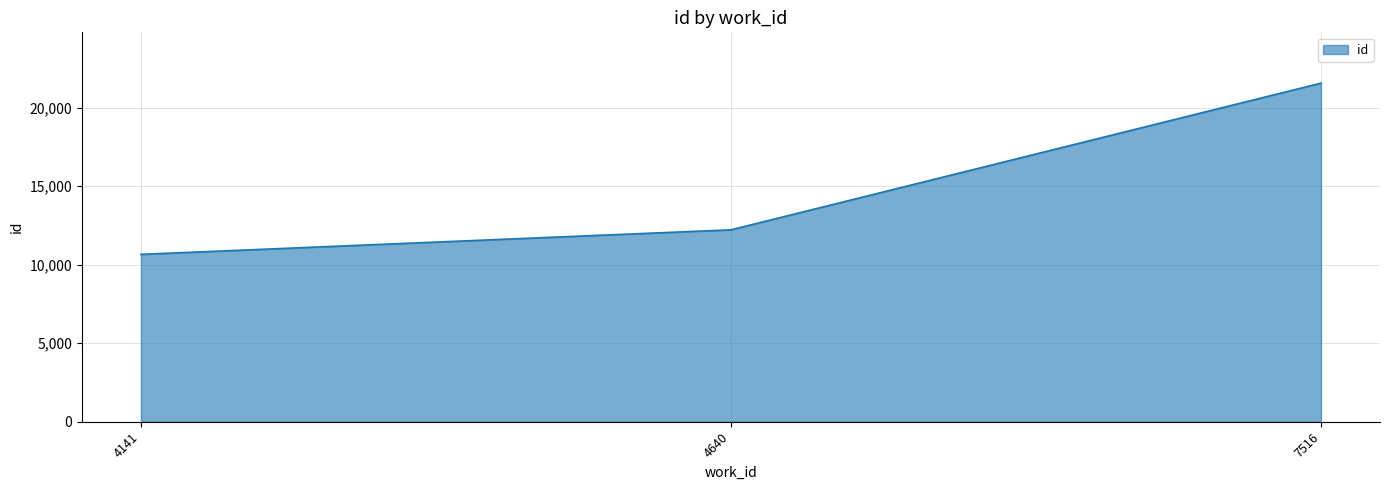

What is the change in value from 4141 to 4640?

+1561